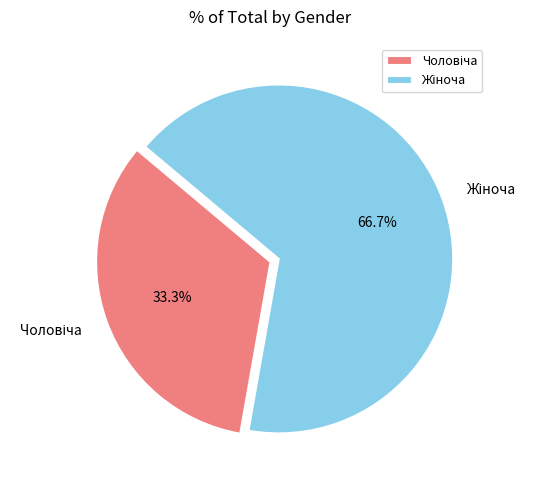

Is there a majority slice in this chart?

Yes